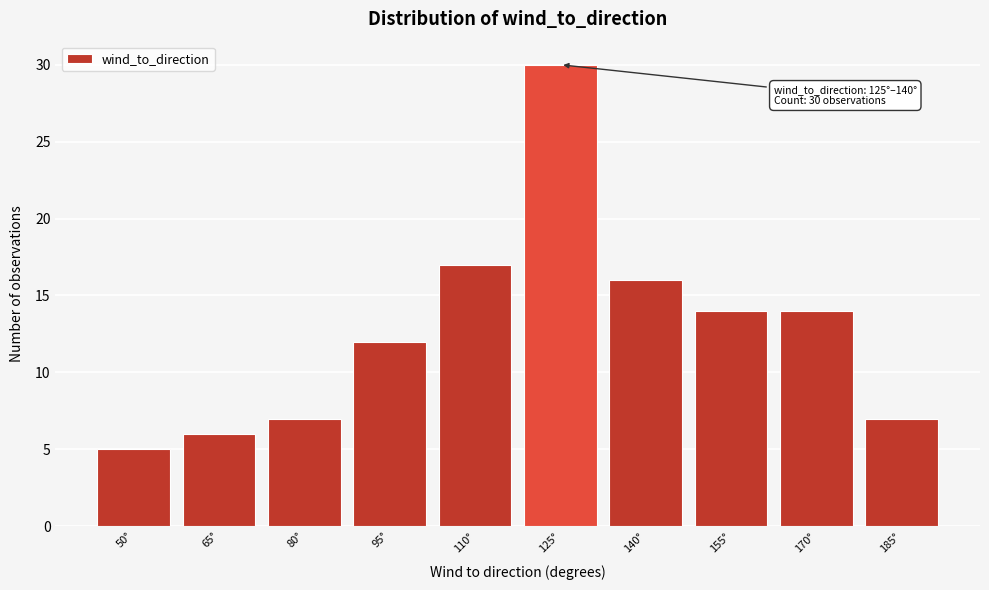

Reading left to right, extract all data points from this chart.

5	6	7	12	17	30	16	14	14	7